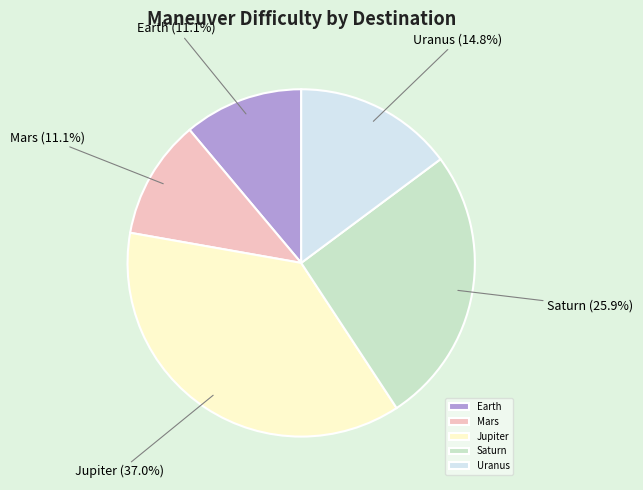

Count the number of slices in the pie.

5